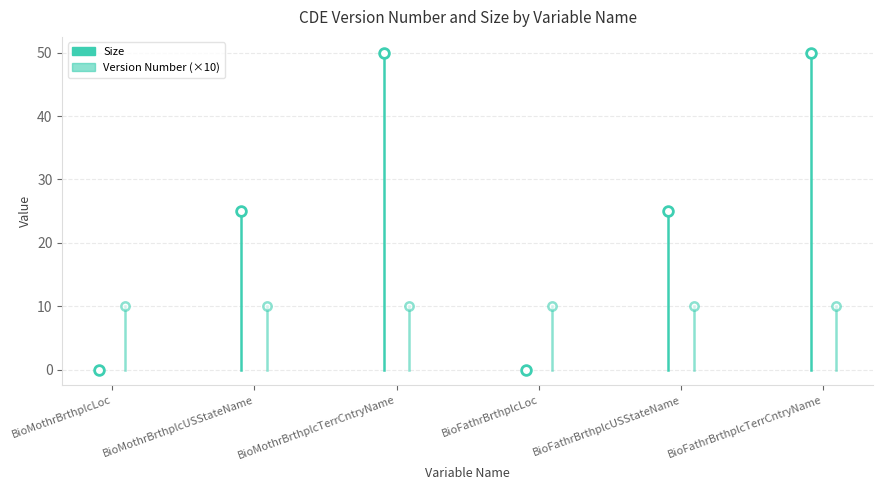

What is the label of the 1st point from the left?

BioMothrBrthplcLoc